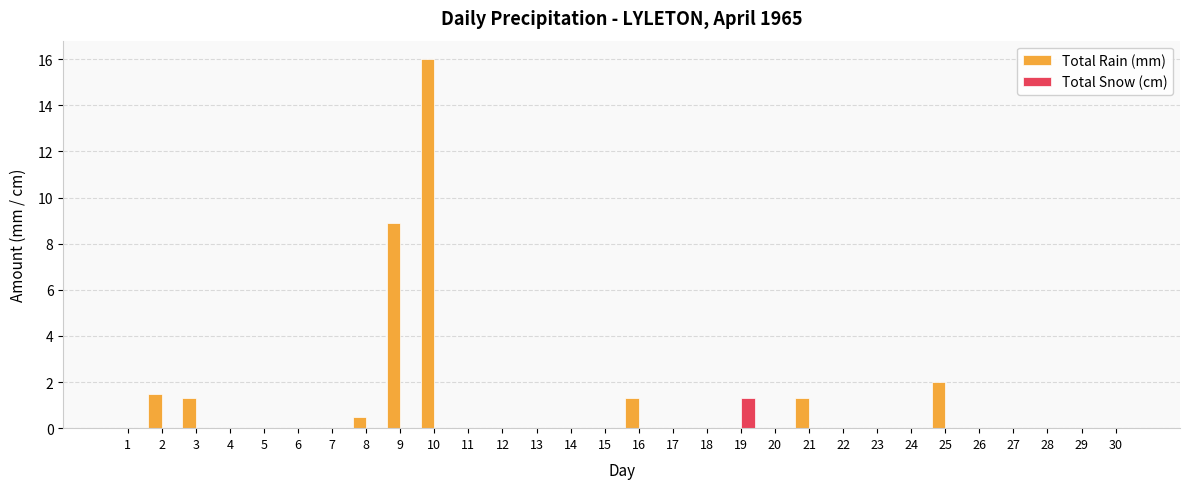

Reading left to right, what are all the values shown in this chart?

Total Rain (mm): 1=0.0	2=1.5	3=1.3	4=0.0	5=0.0	6=0.0	7=0.0	8=0.5	9=8.9	10=16.0	11=0.0	12=0.0	13=0.0	14=0.0	15=0.0	16=1.3	17=0.0	18=0.0	19=0.0	20=0.0	21=1.3	22=0.0	23=0.0	24=0.0	25=2.0	26=0.0	27=0.0	28=0.0	29=0.0	30=0.0
Total Snow (cm): 1=0.0	2=0.0	3=0.0	4=0.0	5=0.0	6=0.0	7=0.0	8=0.0	9=0.0	10=0.0	11=0.0	12=0.0	13=0.0	14=0.0	15=0.0	16=0.0	17=0.0	18=0.0	19=1.3	20=0.0	21=0.0	22=0.0	23=0.0	24=0.0	25=0.0	26=0.0	27=0.0	28=0.0	29=0.0	30=0.0